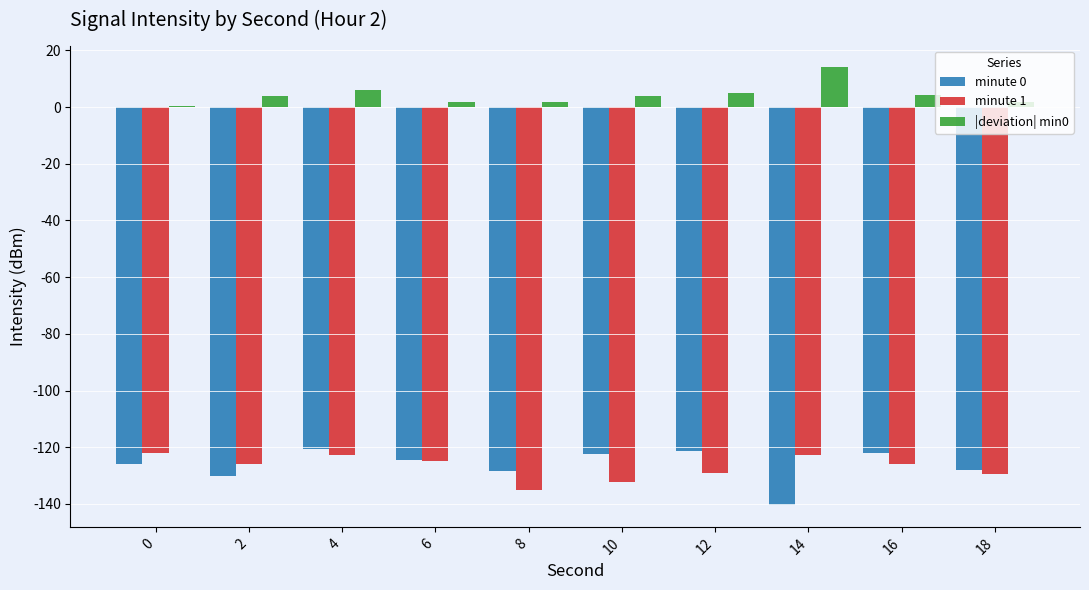

What is the total value across all series at 14?

-249.1